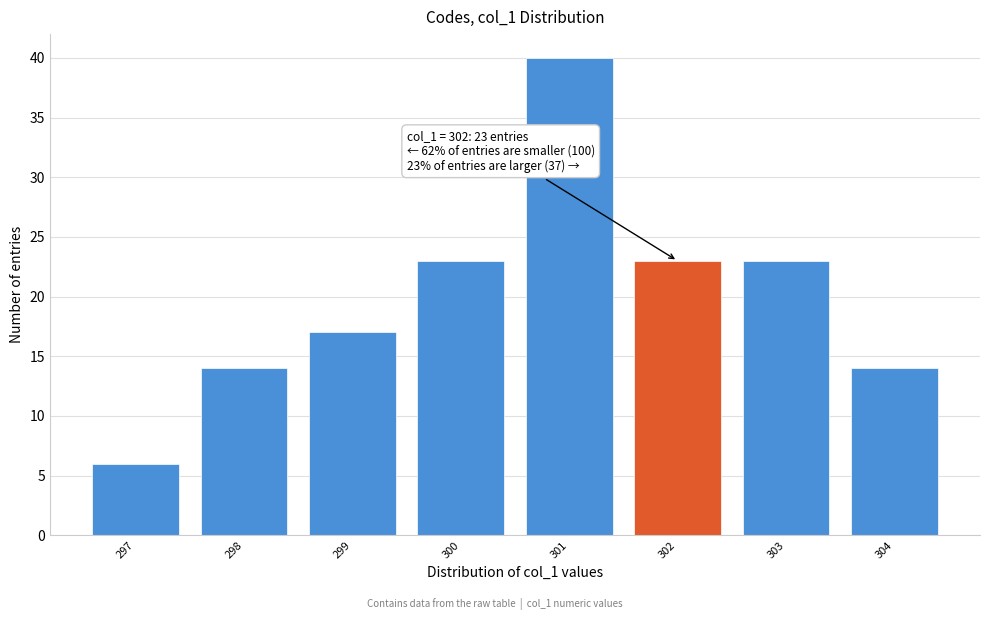

Which range on the x-axis has the tallest bar?

300.5 to 301.5